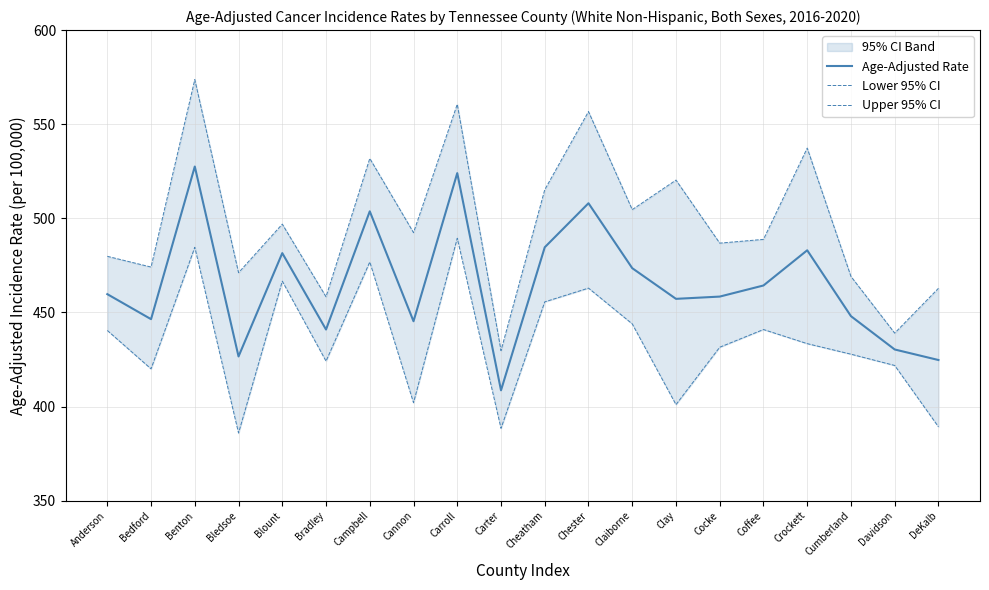

How many interior local peaks does the Upper 95% CI series have?

7